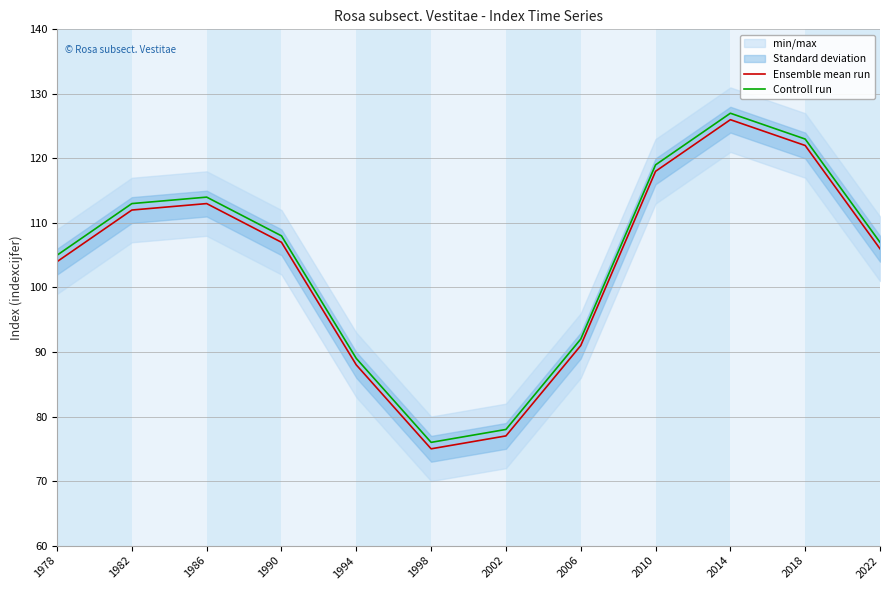

Where is the first local maximum for Ensemble mean run?

1986